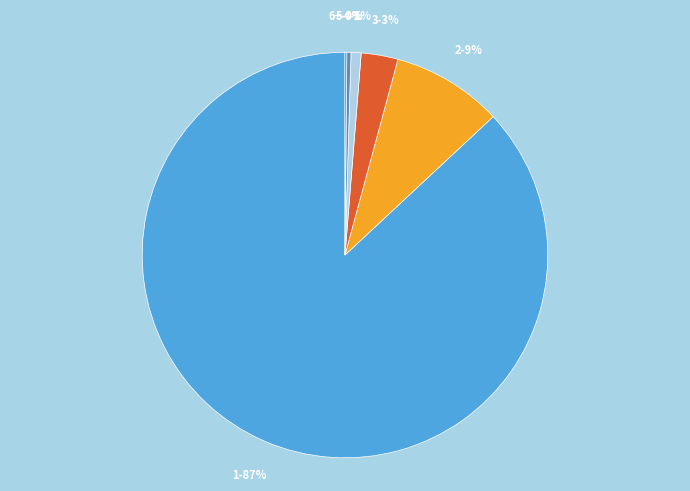

Is the sum of 2 and 4 greater than half?

No